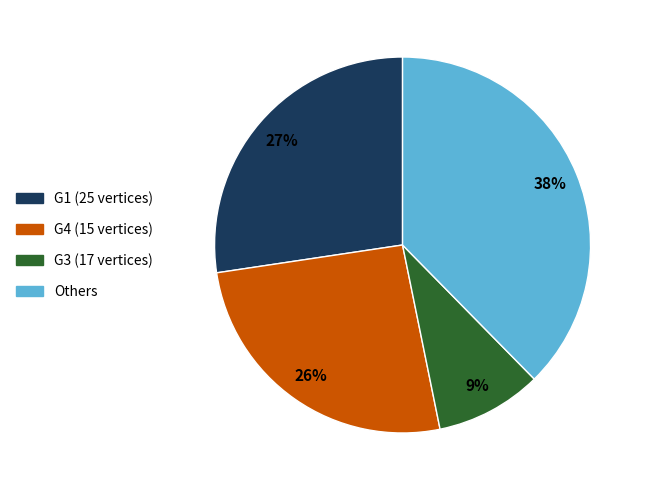

Count the number of slices in the pie.

4